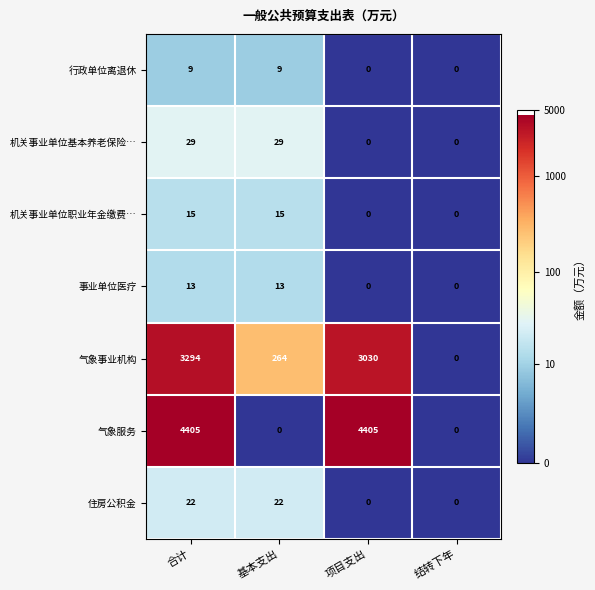

What is the spread (max minus min) of values at 合计?

4396